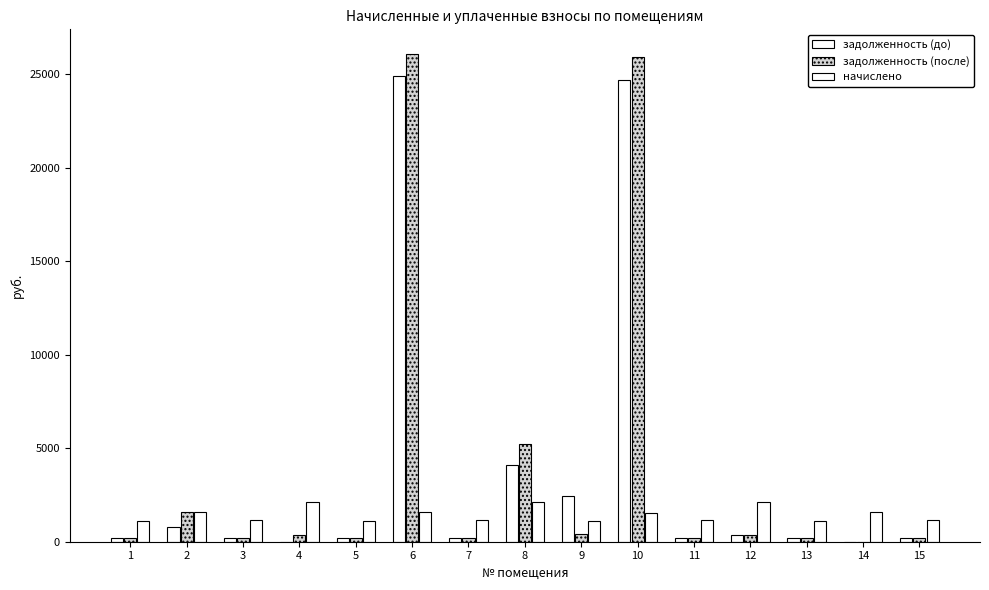

What is the maximum value for начислено?

2137.9